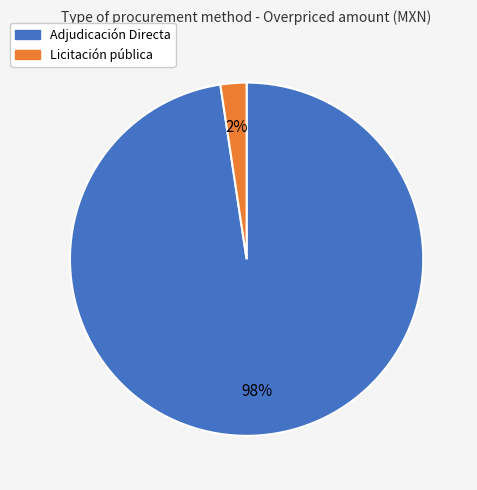

How many segments does this pie chart have?

2